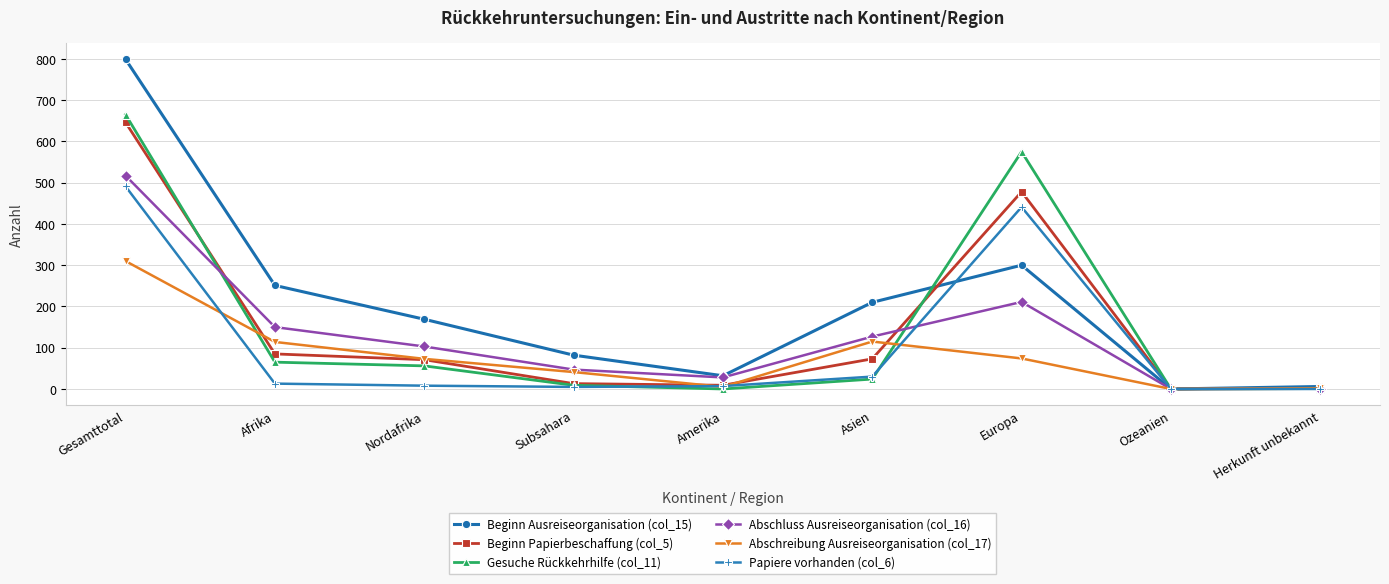

What is the average value of the Beginn Ausreiseorganisation (col_15) series?

205